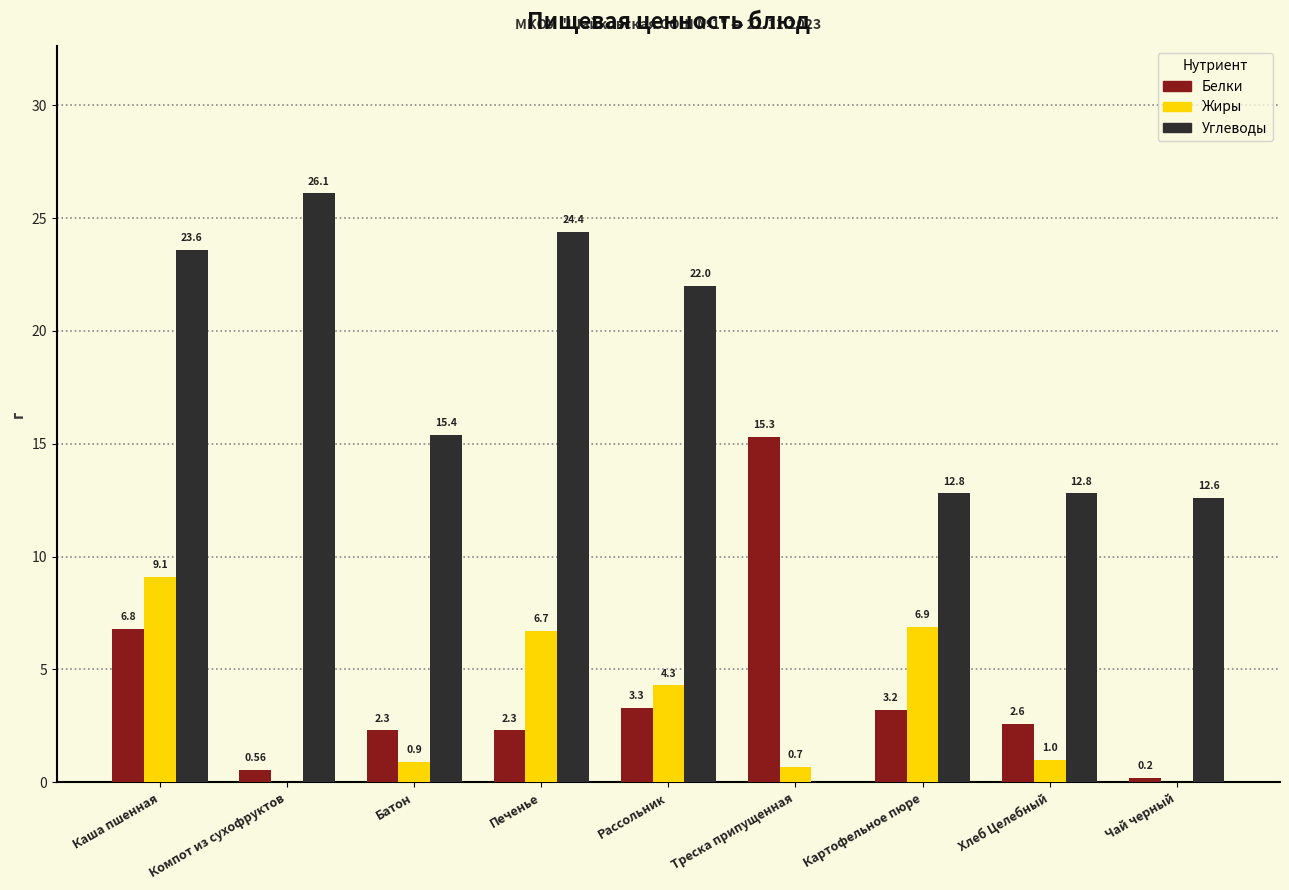

What is the difference between the Белки values at Печенье and Чай черный?

2.1